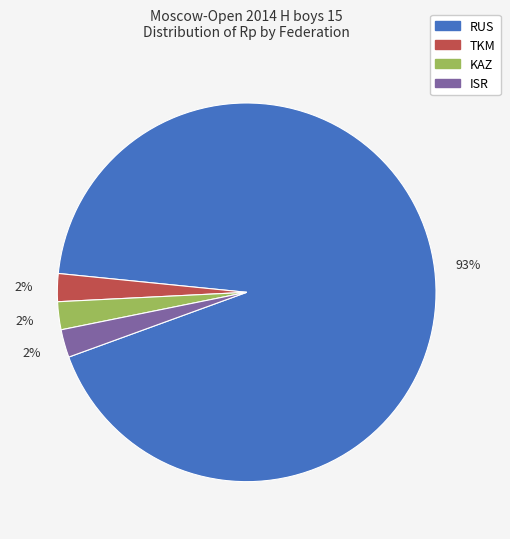

The KAZ slice represents 27% of the pie. True or false?

False